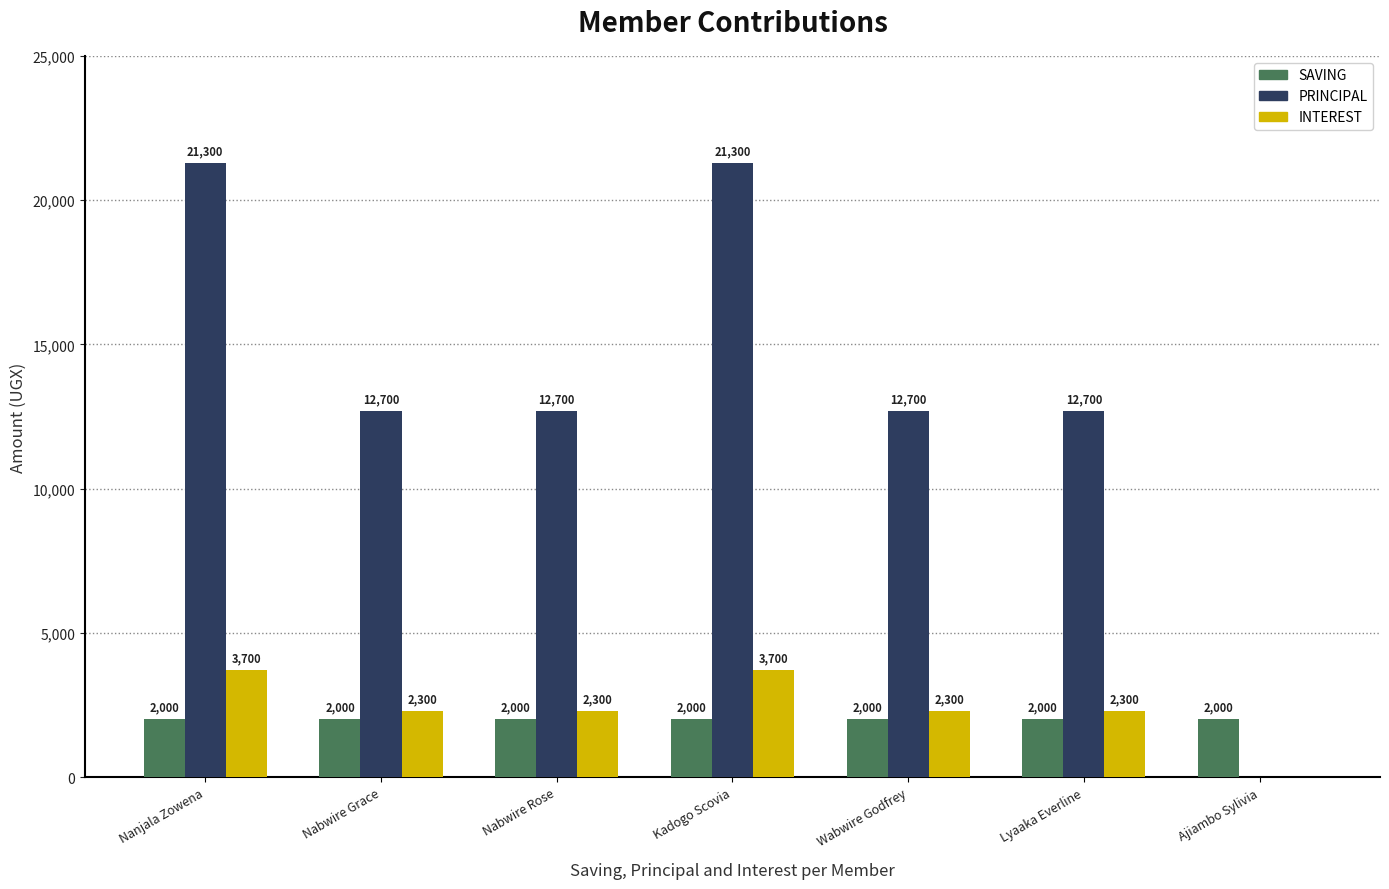

Are the bars grouped side by side (vs. stacked)?

Yes